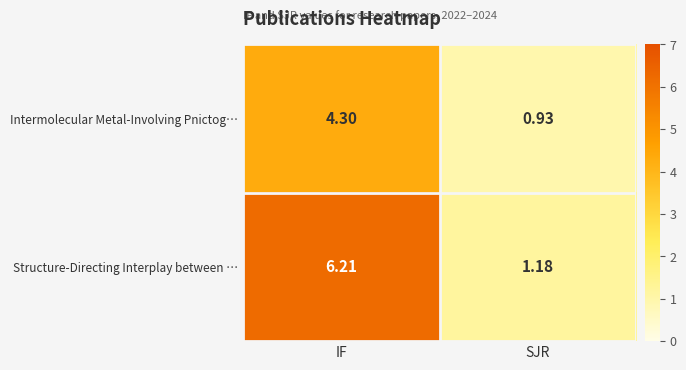

Which series has the largest range (max minus min)?

Structure-Directing Interplay between …